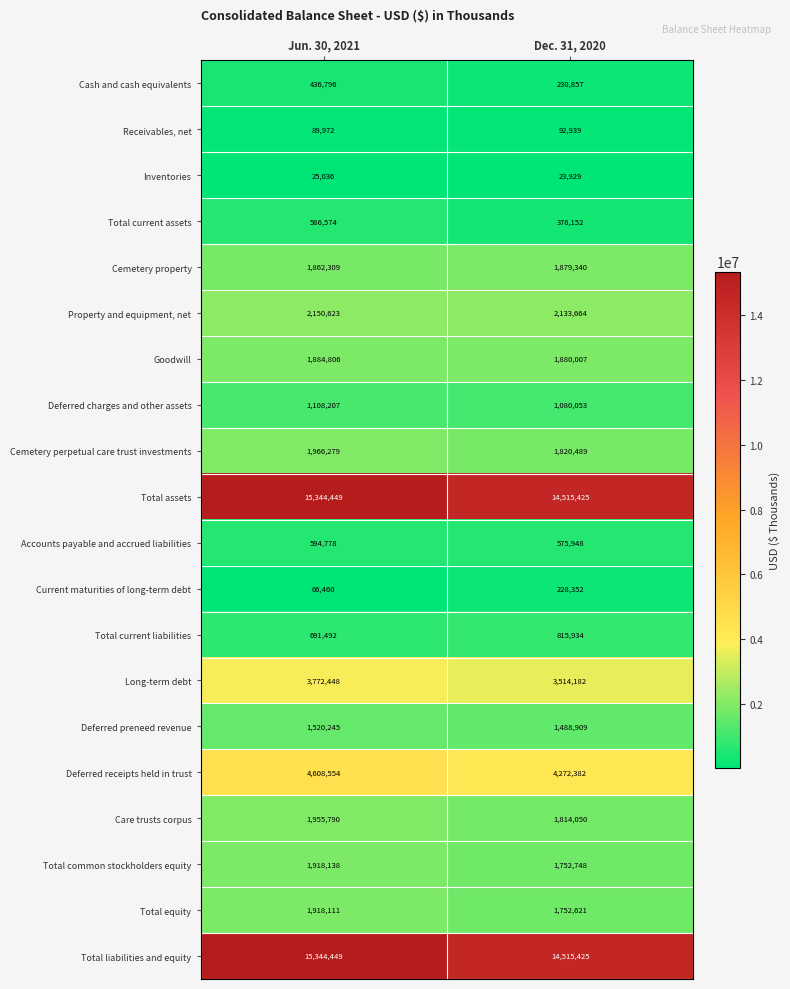

True or false: Cash and cash equivalents has a value of 364826 at Dec. 31, 2020.

False